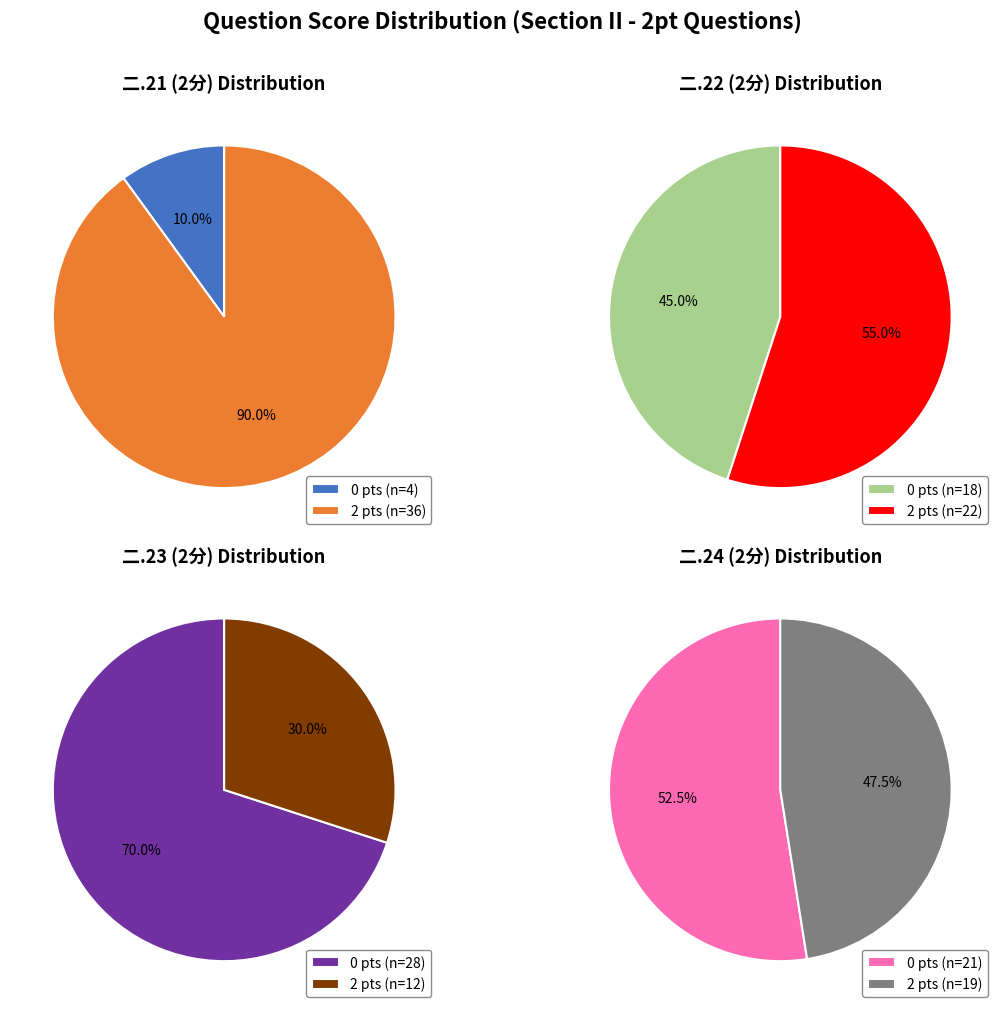

True or false: 2 accounts for 17% of the total.

False